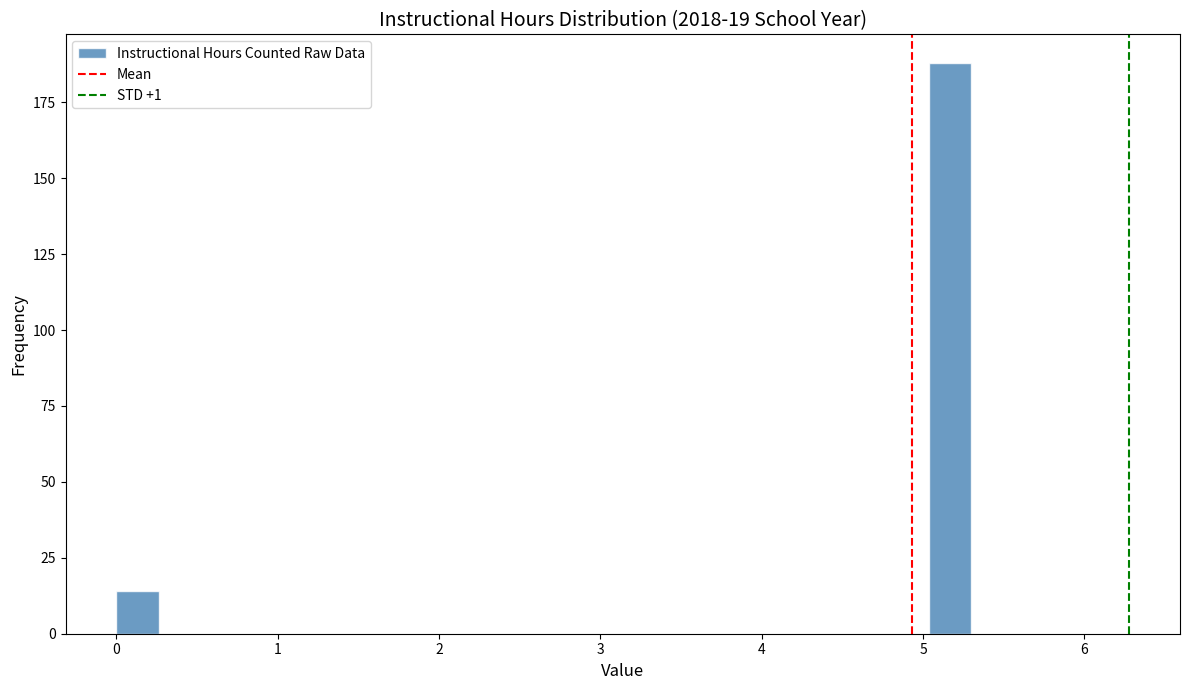

Read against the x-axis, roughly where is the centre of the tallest bar?

5.2